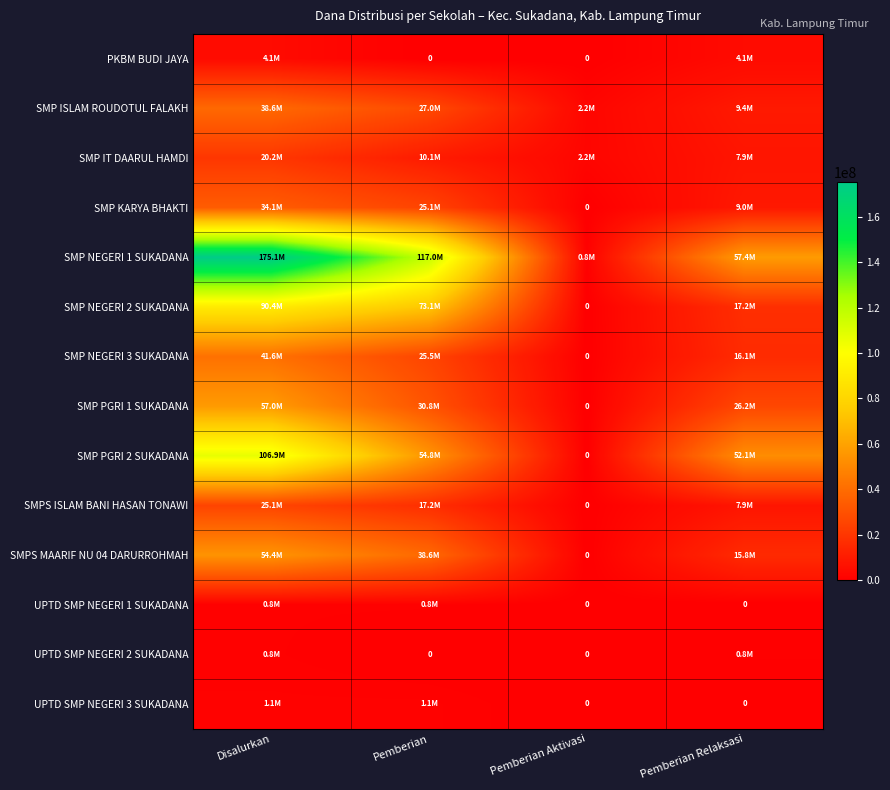

At which label does SMP IT DAARUL HAMDI first exceed 10125000?

Disalurkan